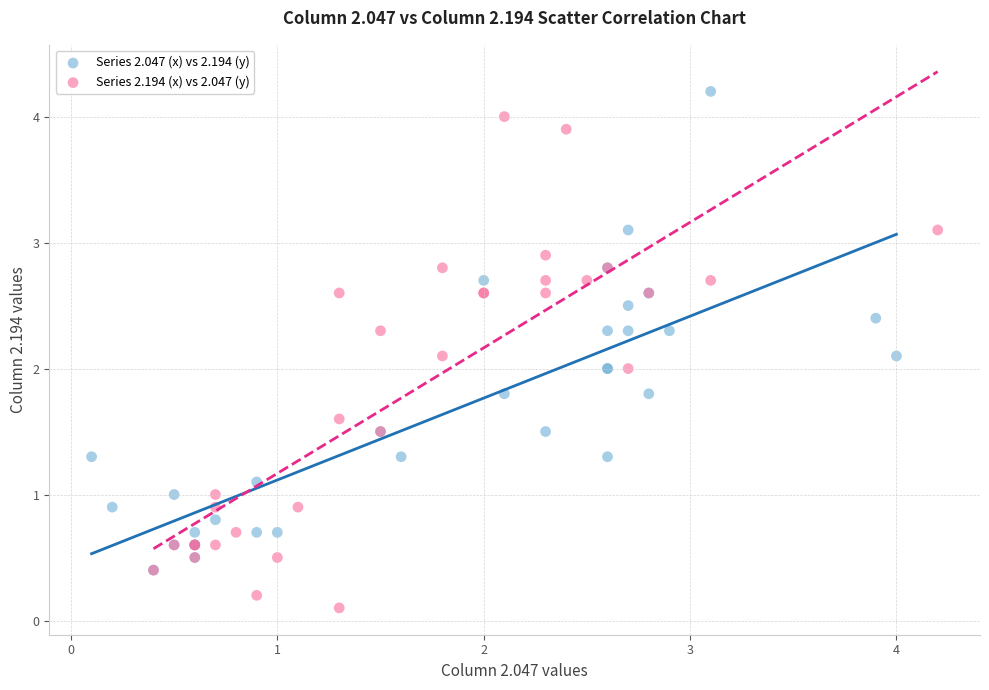

Which series contains the highest Y value?

Series 2.047 (x) vs 2.194 (y)